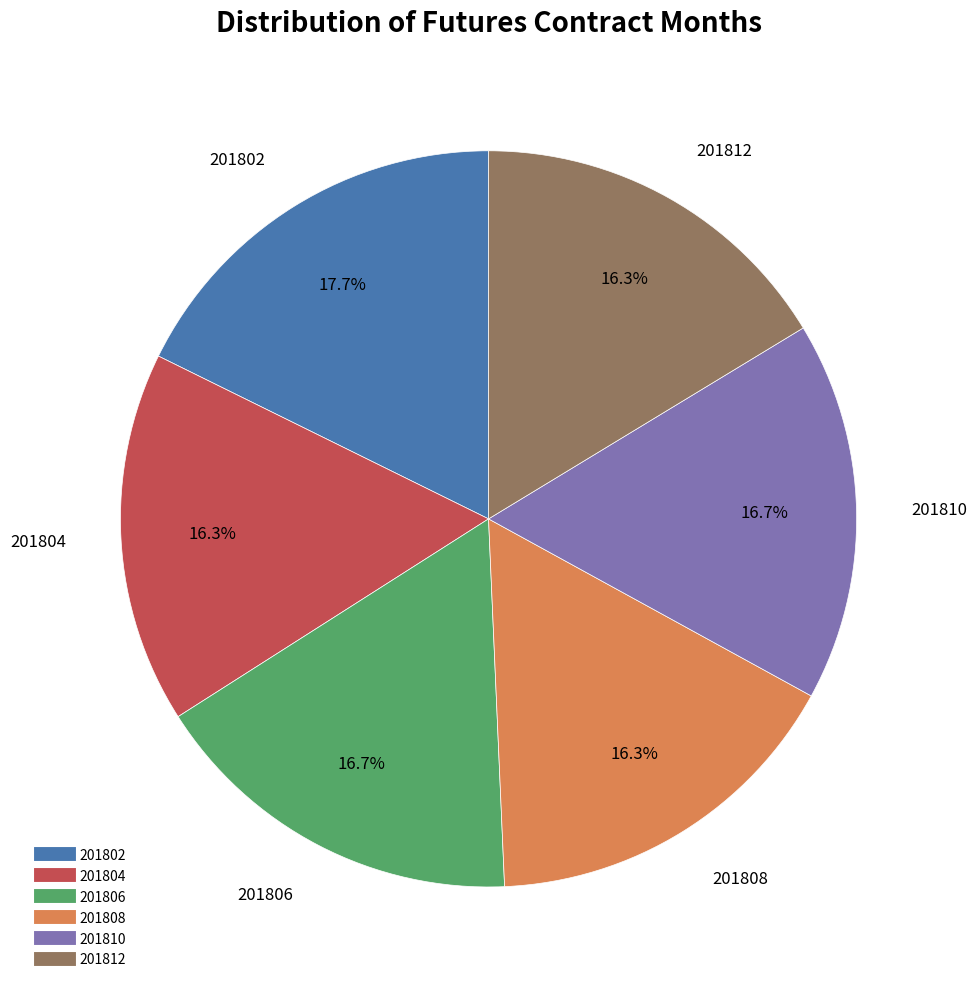

Which category has the biggest portion of the pie?

201802